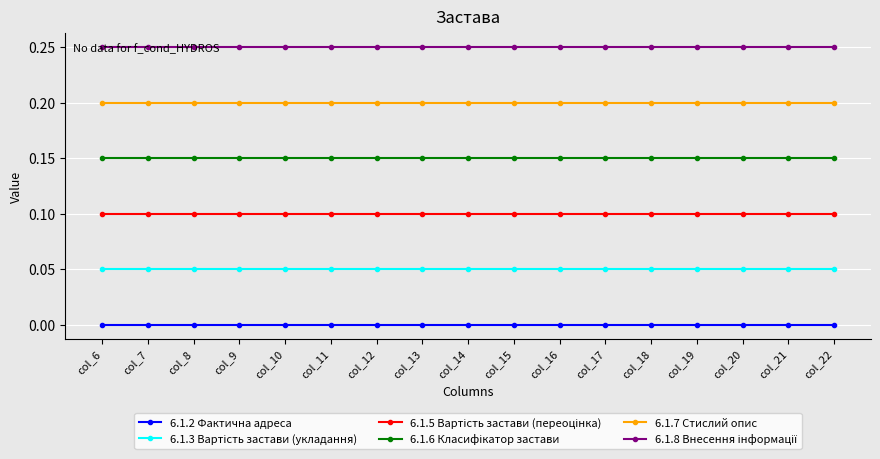

At how many categories does at least one series exceed 0?

17